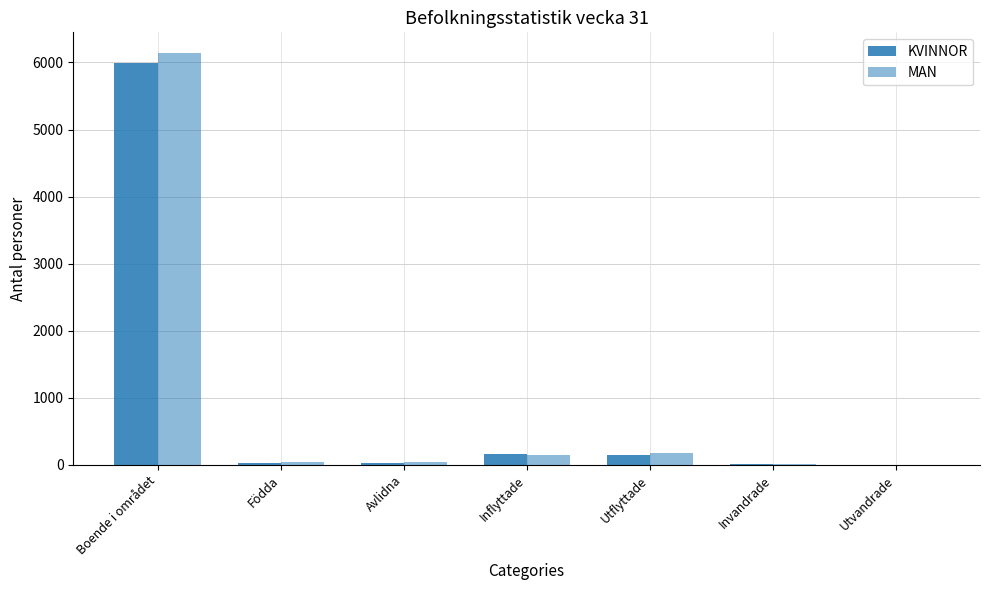

Which series has the largest range (max minus min)?

MAN